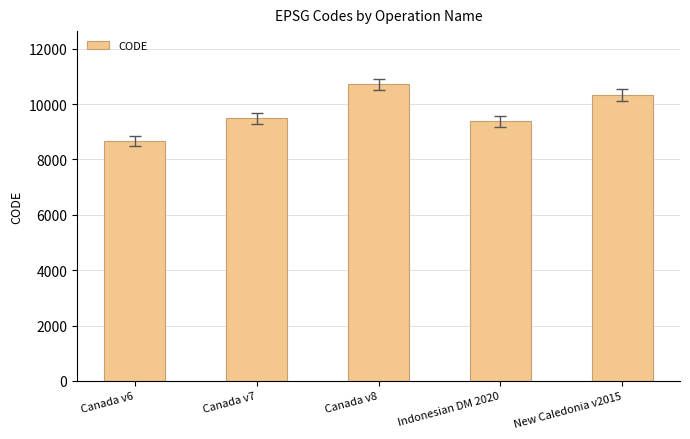

What is the approximate value at New Caledonia v2015?

10323